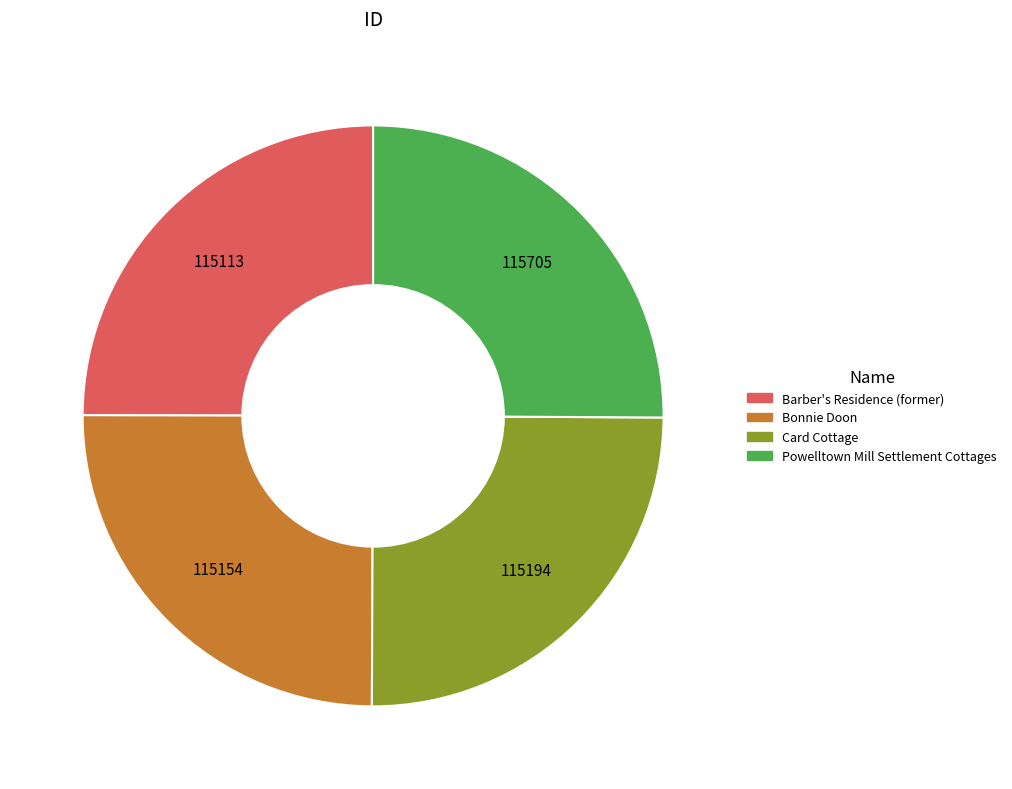

The Barber's Residence (former) slice represents 10% of the pie. True or false?

False